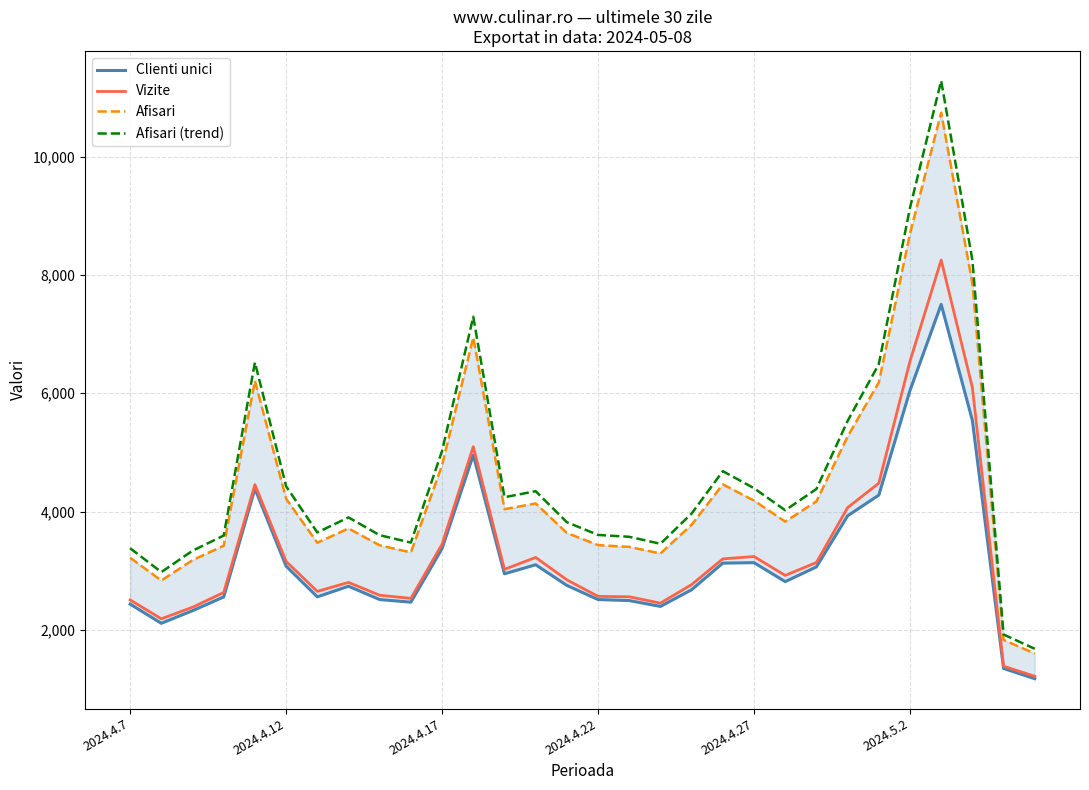

Reading right to left, list all the values displayed in this chart.

Clienti unici: 1178.0	1351.0	5541.0	7502.0	6048.0	4279.0	3930.0	3067.0	2818.0	3138.0	3131.0	2681.0	2399.0	2498.0	2515.0	2754.0	3103.0	2950.0	4957.0	3378.0	2471.0	2515.0	2740.0	2561.0	3079.0	4389.0	2559.0	2327.0	2114.0	2438.0
Vizite: 1219.0	1389.0	6097.0	8251.0	6541.0	4481.0	4068.0	3141.0	2923.0	3242.0	3202.0	2768.0	2455.0	2562.0	2569.0	2848.0	3227.0	3025.0	5098.0	3450.0	2535.0	2588.0	2805.0	2653.0	3160.0	4457.0	2635.0	2385.0	2190.0	2509.0
Afisari: 1603.0	1833.0	7857.0	10742.0	8698.0	6183.0	5269.0	4174.0	3832.0	4187.0	4461.0	3780.0	3293.0	3405.0	3435.0	3640.0	4139.0	4042.0	6946.0	4787.0	3312.0	3431.0	3717.0	3475.0	4218.0	6211.0	3425.0	3181.0	2837.0	3221.0
Afisari (trend): 1683.2	1924.7	8249.9	11279.1	9132.9	6492.2	5532.4	4382.7	4023.6	4396.4	4684.1	3969.0	3457.7	3575.2	3606.8	3822.0	4345.9	4244.1	7293.3	5026.4	3477.6	3602.6	3902.9	3648.8	4428.9	6521.6	3596.2	3340.1	2978.8	3382.1